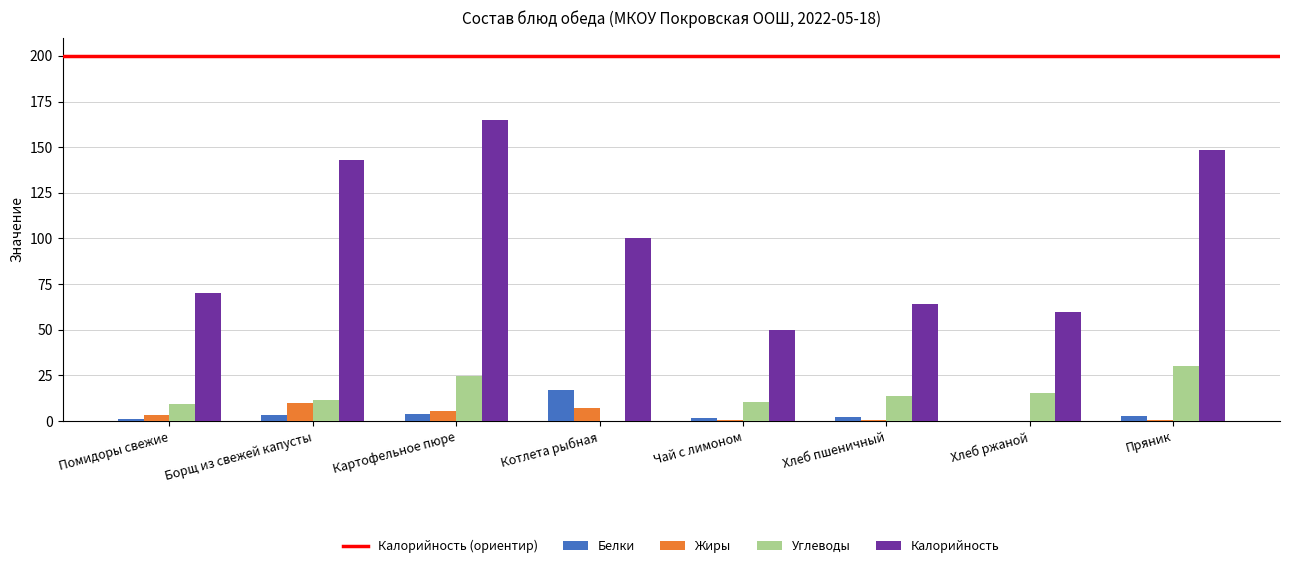

What is the highest value of the Калорийность series?

164.7